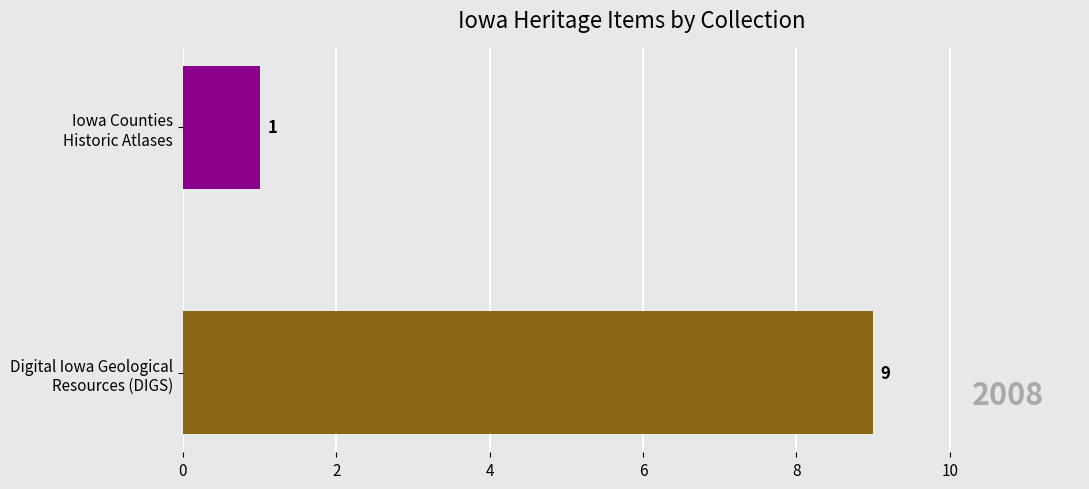

What is the difference between the maximum and minimum values?

8